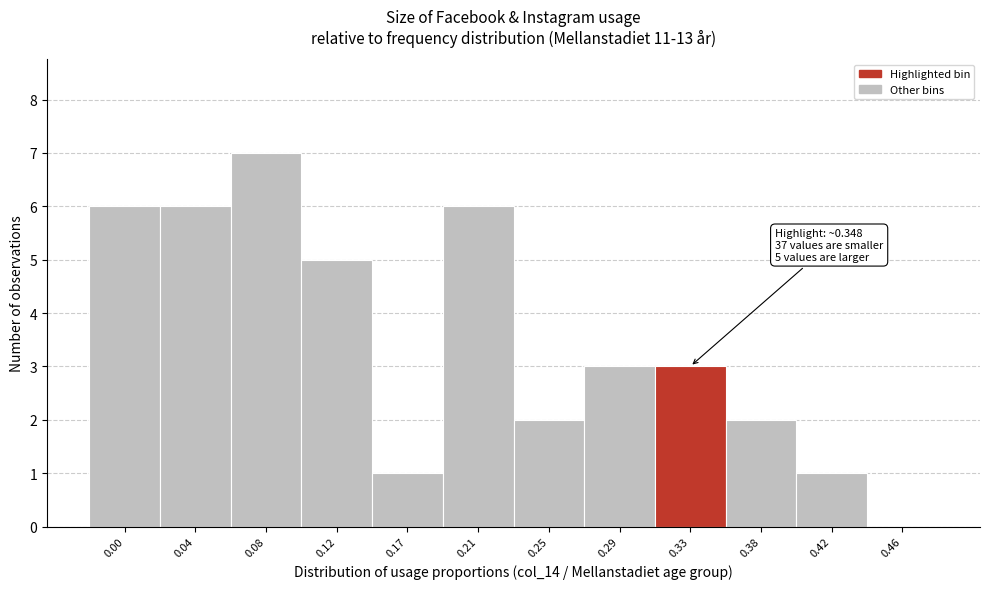

Reading left to right, what are all the values shown in this chart?

0.00=6	0.04=6	0.08=7	0.12=5	0.17=1	0.21=6	0.25=2	0.29=3	0.33=3	0.38=2	0.42=1	0.46=0